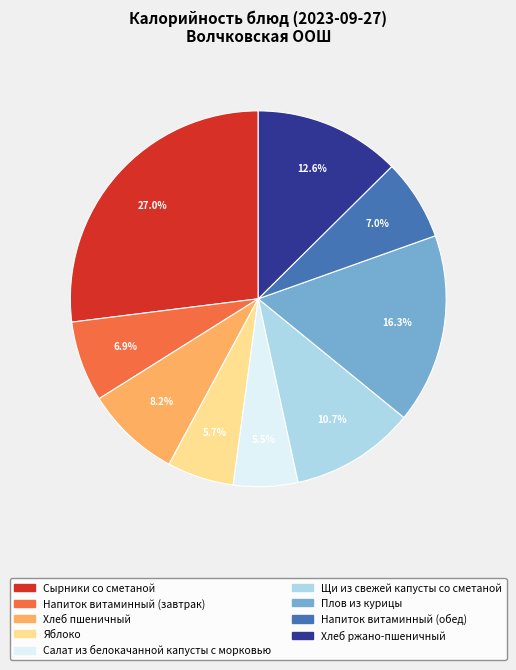

What is the ratio of the value at Сырники со сметаной to the value at Щи из свежей капусты со сметаной?

2.5